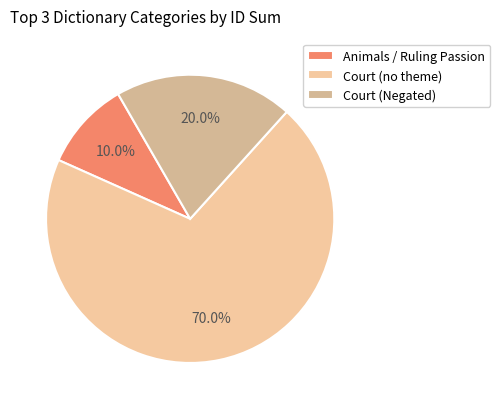

Count the number of slices in the pie.

3